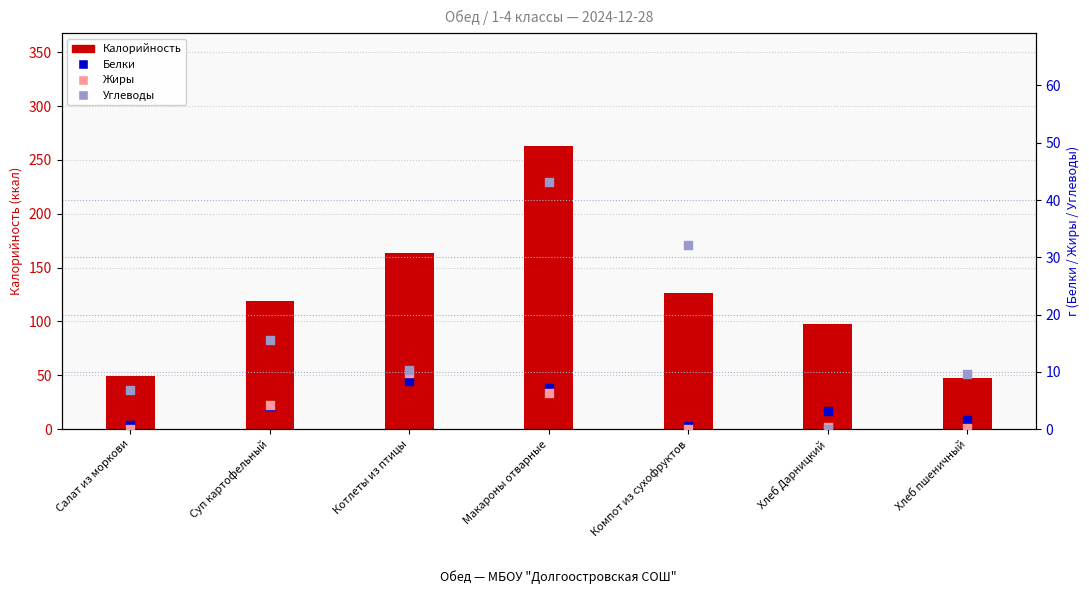

Which series reaches the maximum Y coordinate?

Калорийность